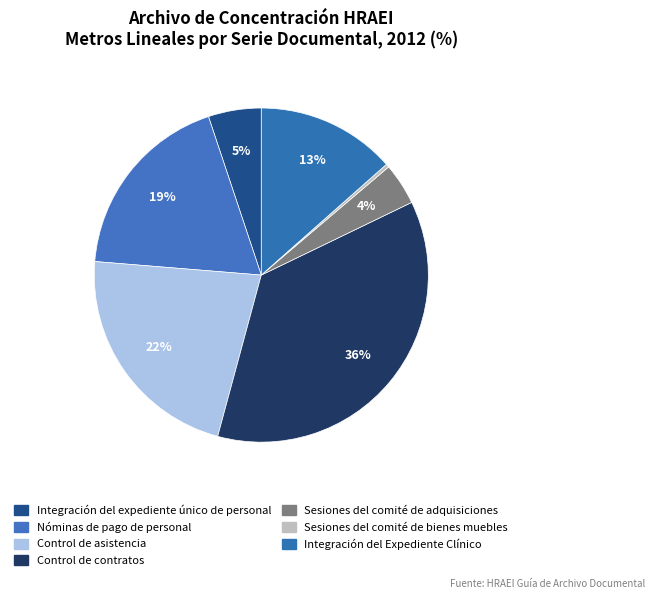

Is there any slice that represents more than half of the pie?

No